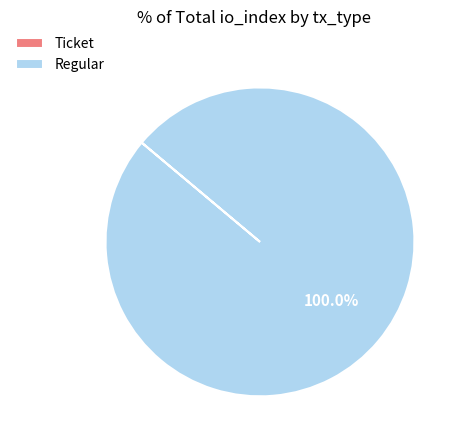

Does any single category account for the majority?

Yes